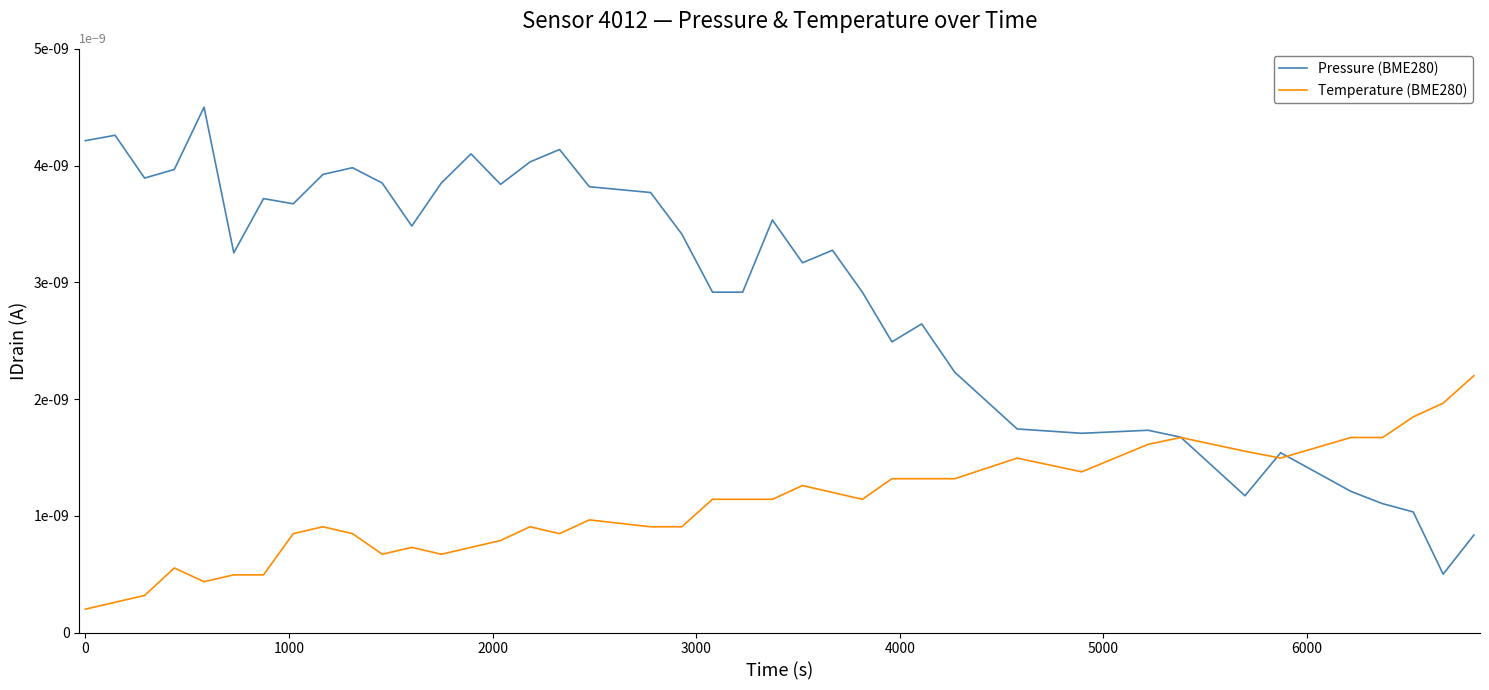

True or false: Pressure (BME280) and Temperature (BME280) intersect in this chart.

True